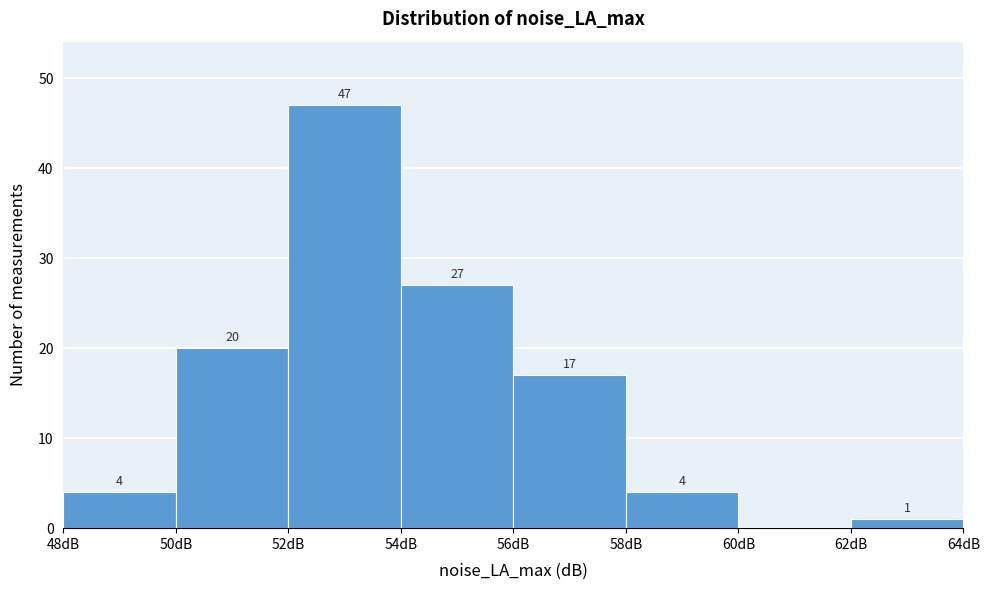

Which range on the x-axis has the tallest bar?

52 to 54